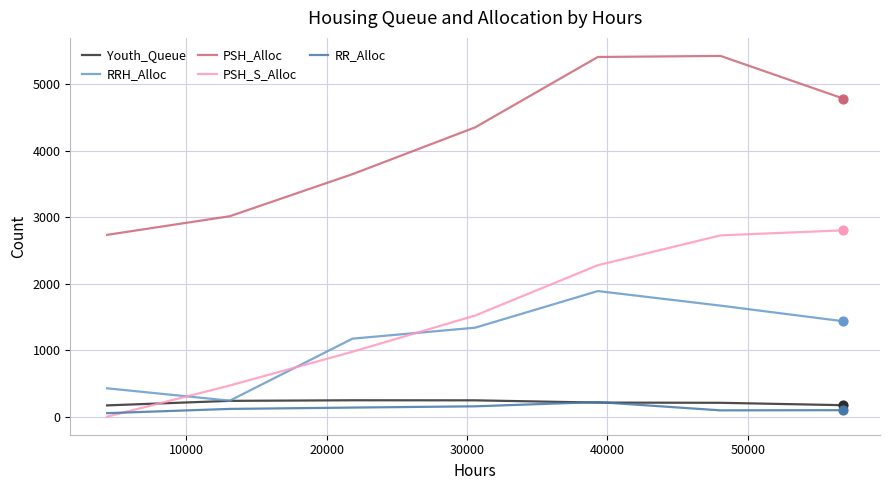

Which series has the largest range (max minus min)?

PSH_S_Alloc